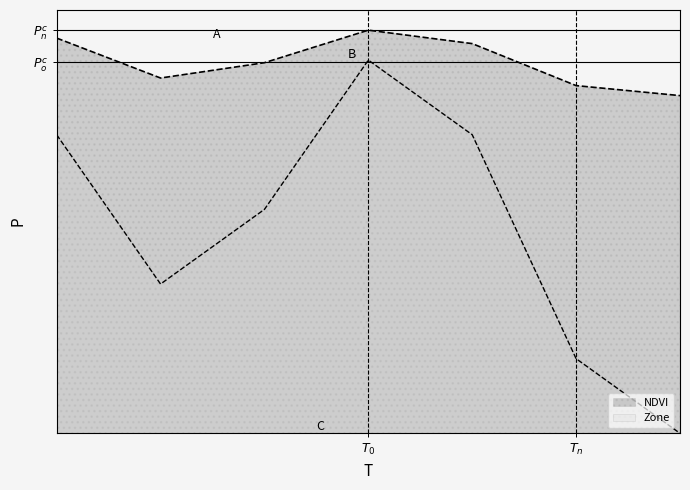

How many interior local valleys does the NDVI series have?

1